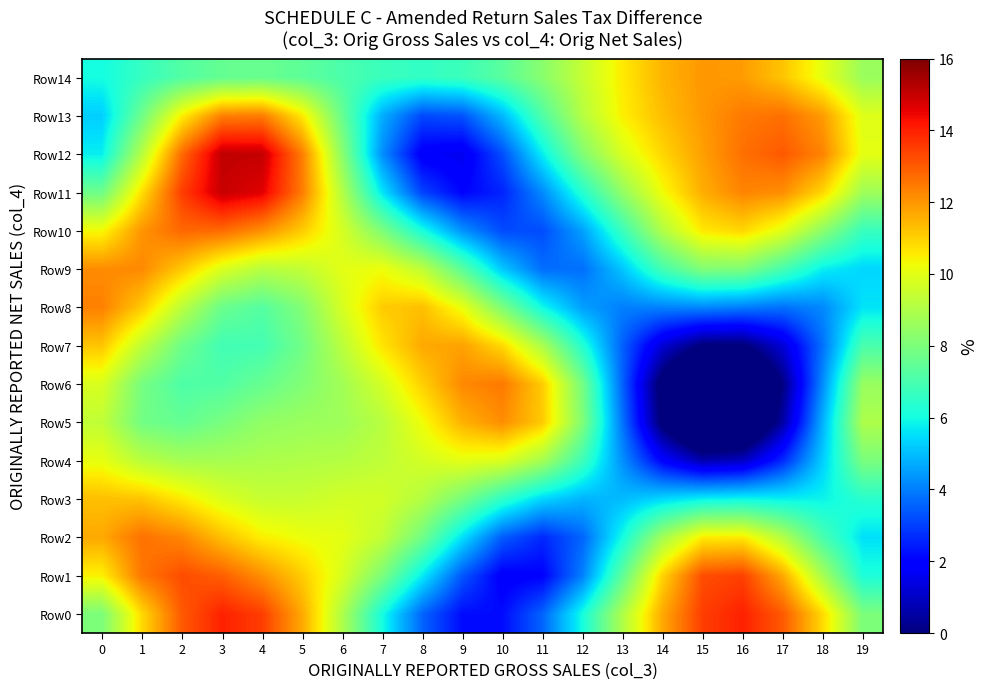

List the series in order of their peak value, lowest first.

Row4, Row3, Row7, Row14, Row5, Row9, Row8, Row6, Row2, Row13, Row10, Row1, Row0, Row11, Row12